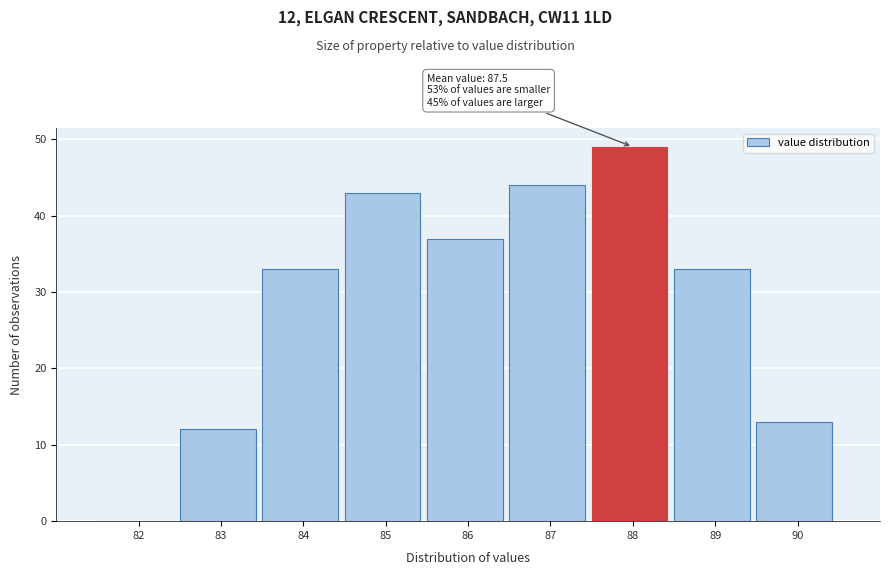

Reading left to right, extract all data points from this chart.

82=0	83=12	84=33	85=43	86=37	87=44	88=49	89=33	90=13